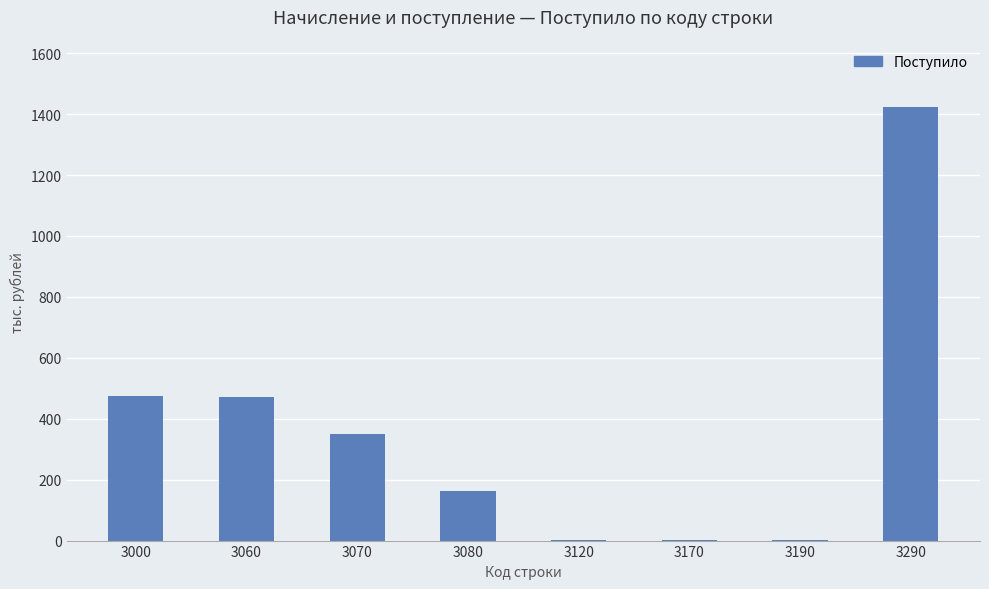

Is it true that the value at 3000 is 240?

False